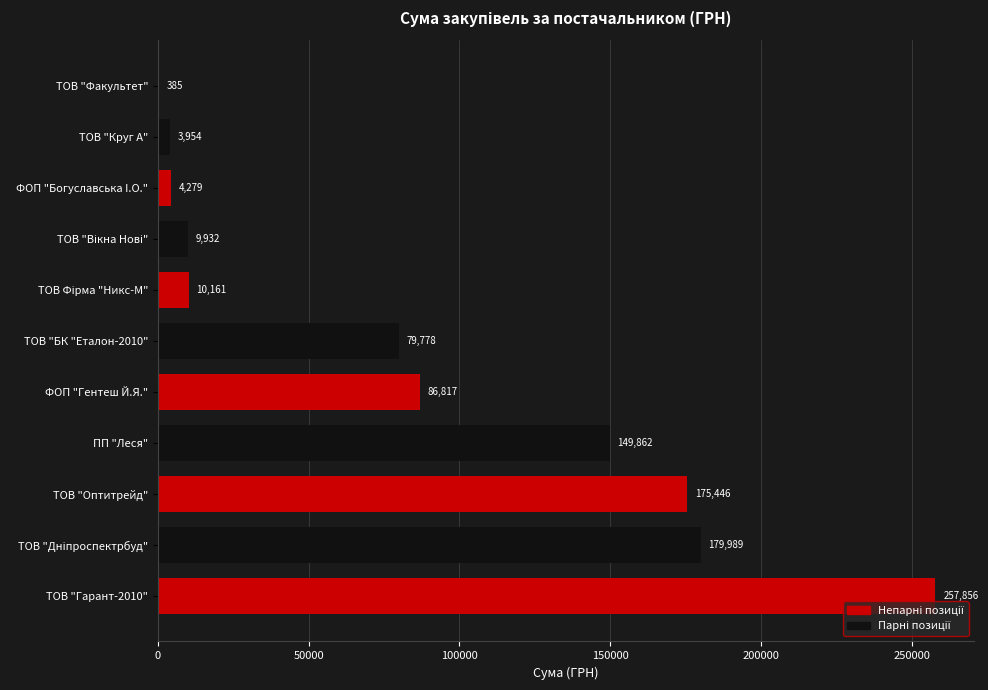

The value at ТОВ "Оптитрейд" is 175446.4. True or false?

True